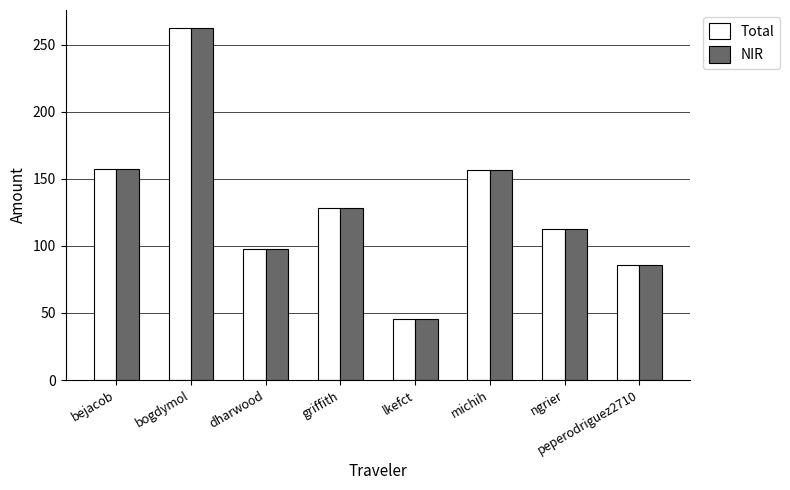

What position from the left is lkefct?

5